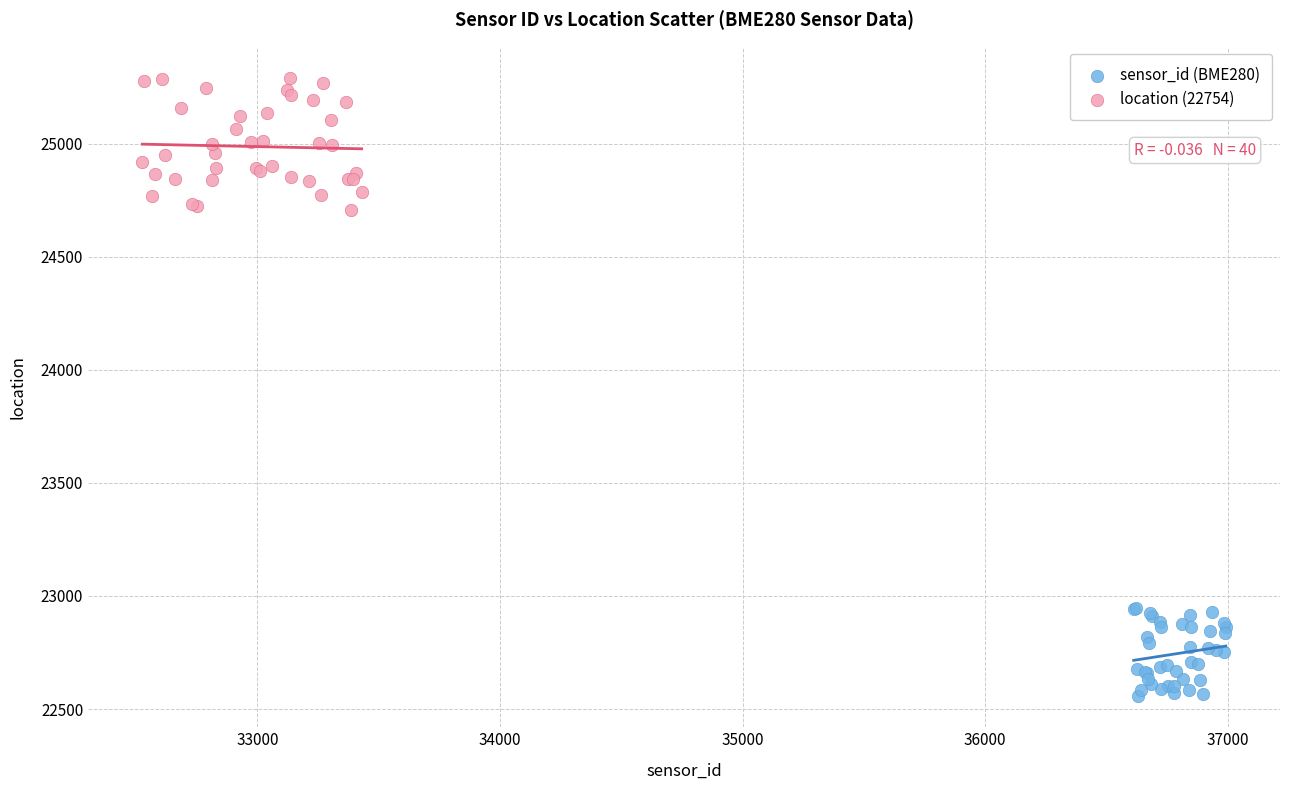

Which series reaches the maximum Y coordinate?

location (22754)